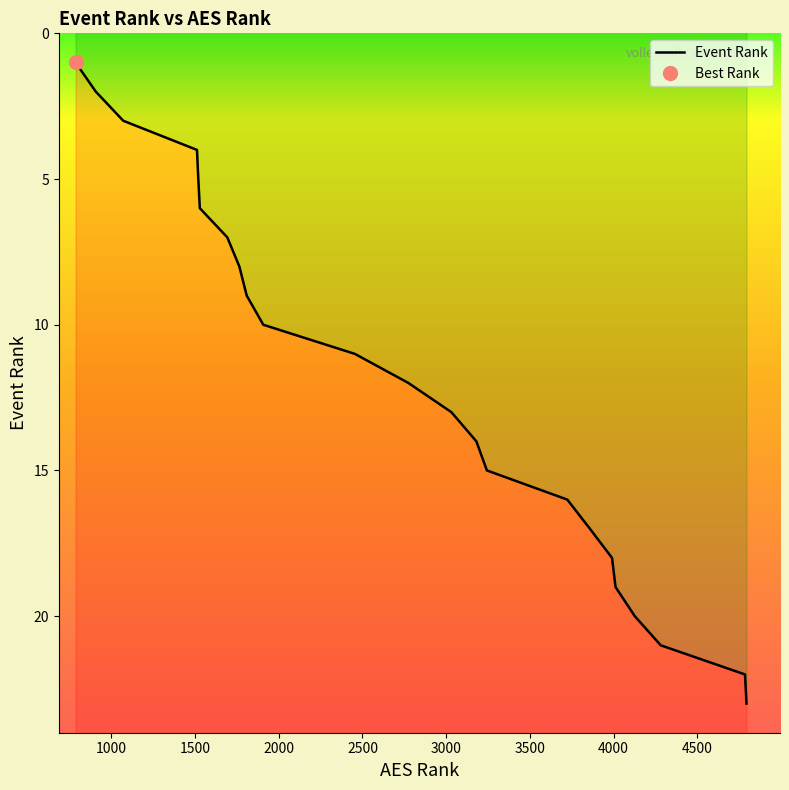

Where does the data first go above 13?

3180